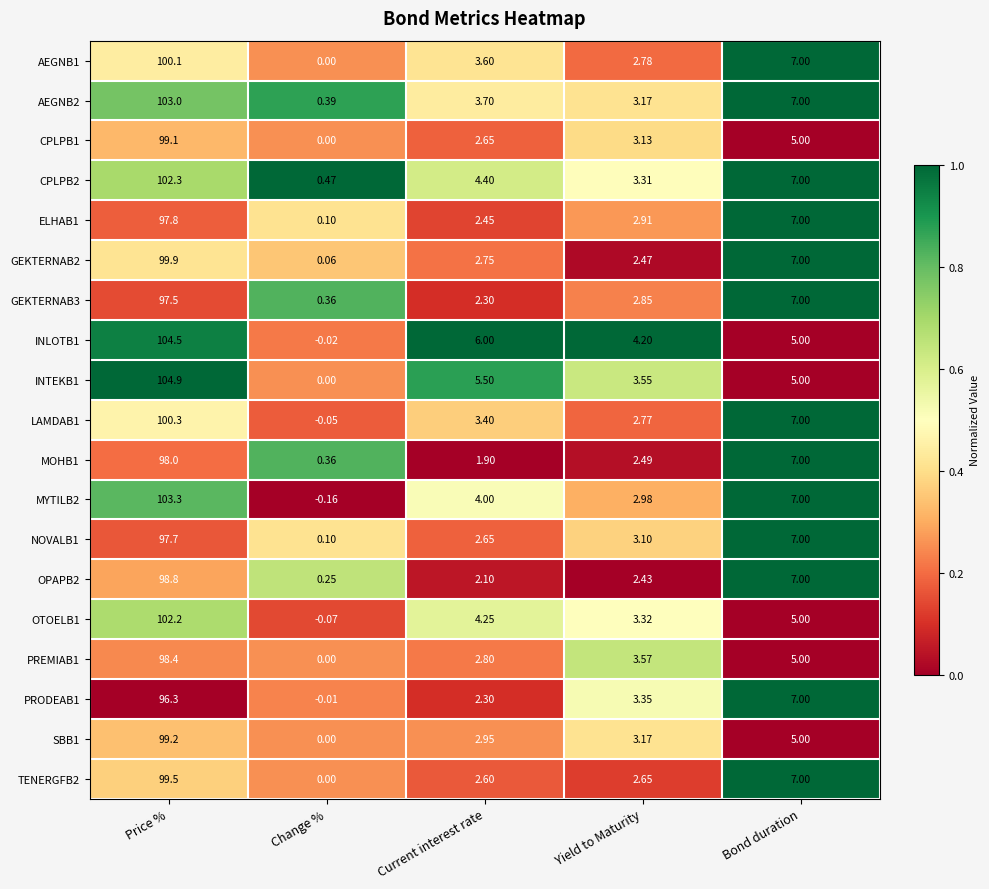

Where is OTOELB1 nearest to the value 51?

Bond duration